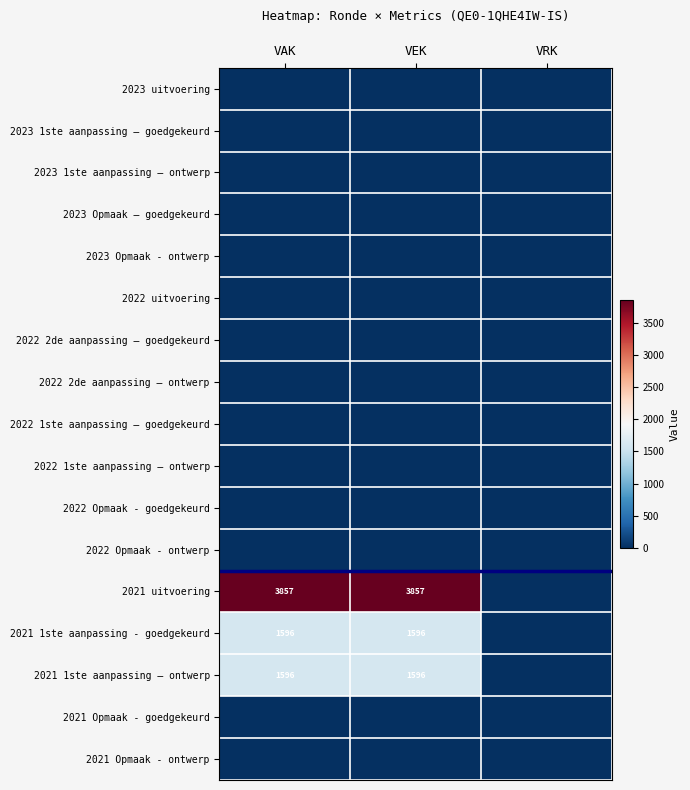

Which series has the largest total across all categories?

2021 uitvoering